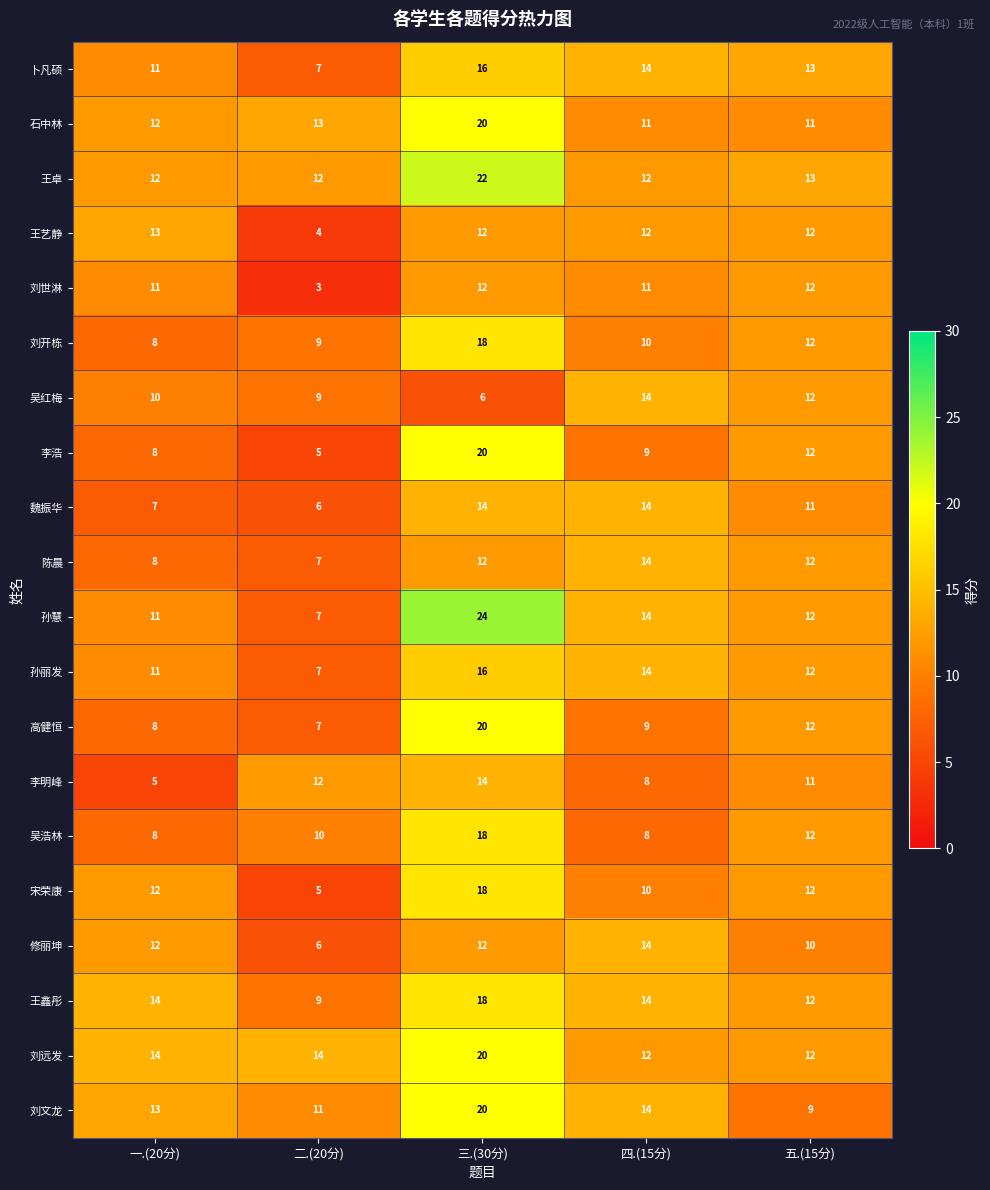

What is the total value across all series at 三.(30分)?

332